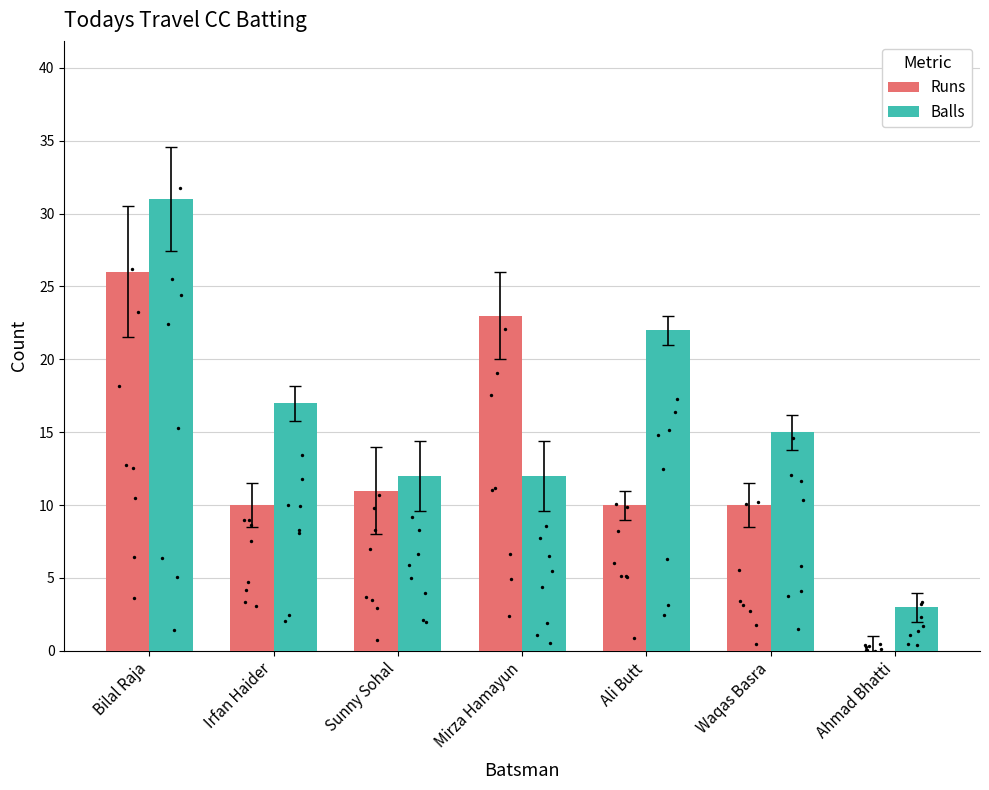

What is the total value across all series at Irfan Haider?

27